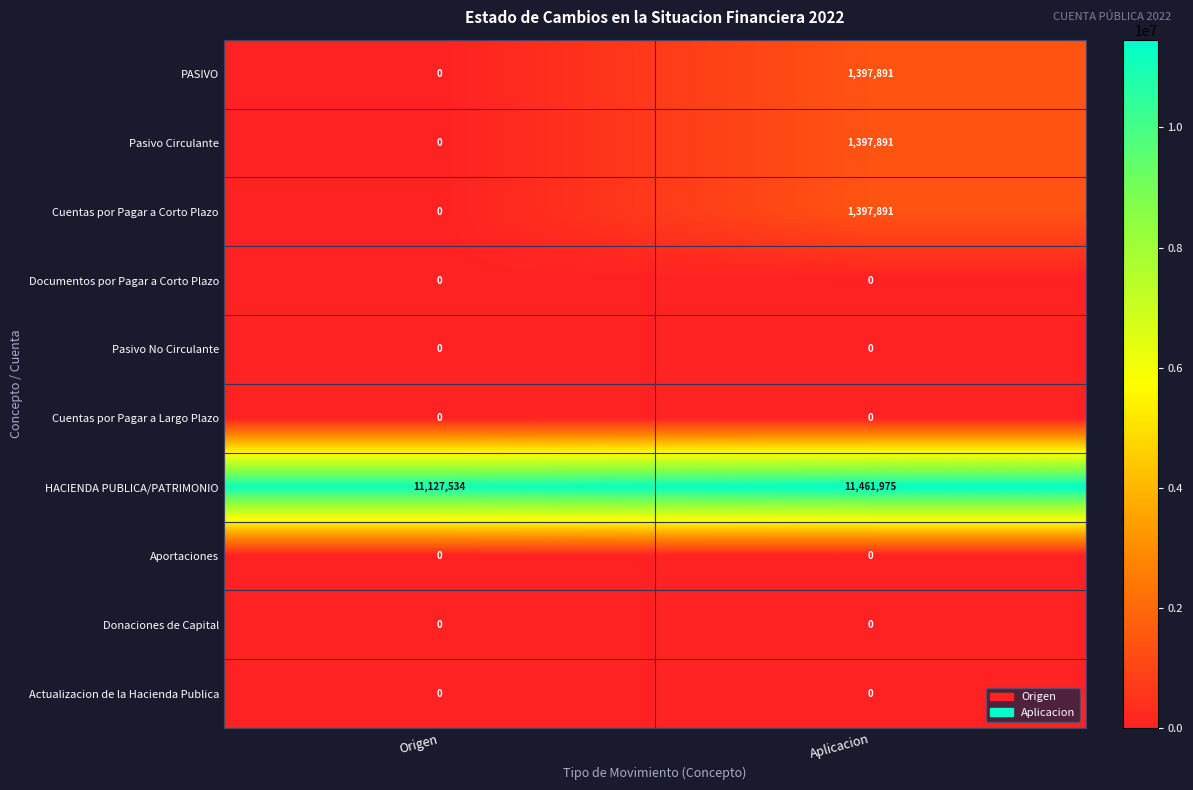

At which label does Cuentas por Pagar a Corto Plazo reach its minimum?

Origen